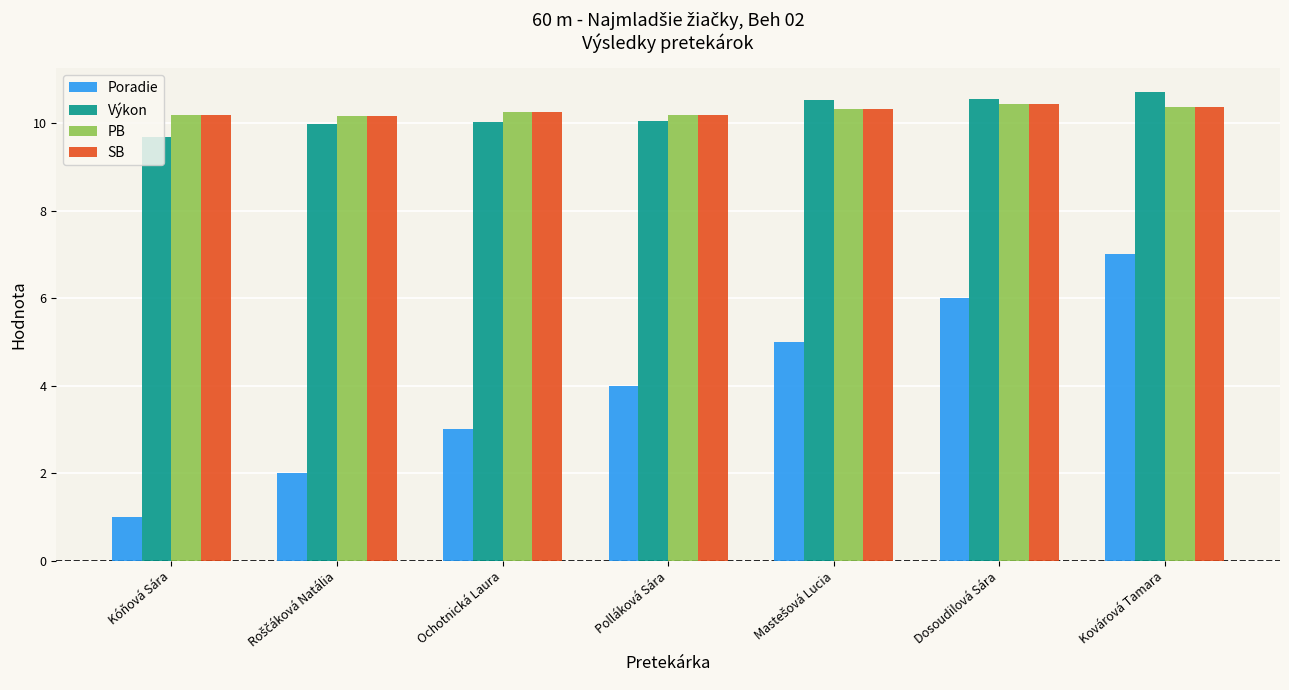

What is the minimum value shown in the chart?

1.0